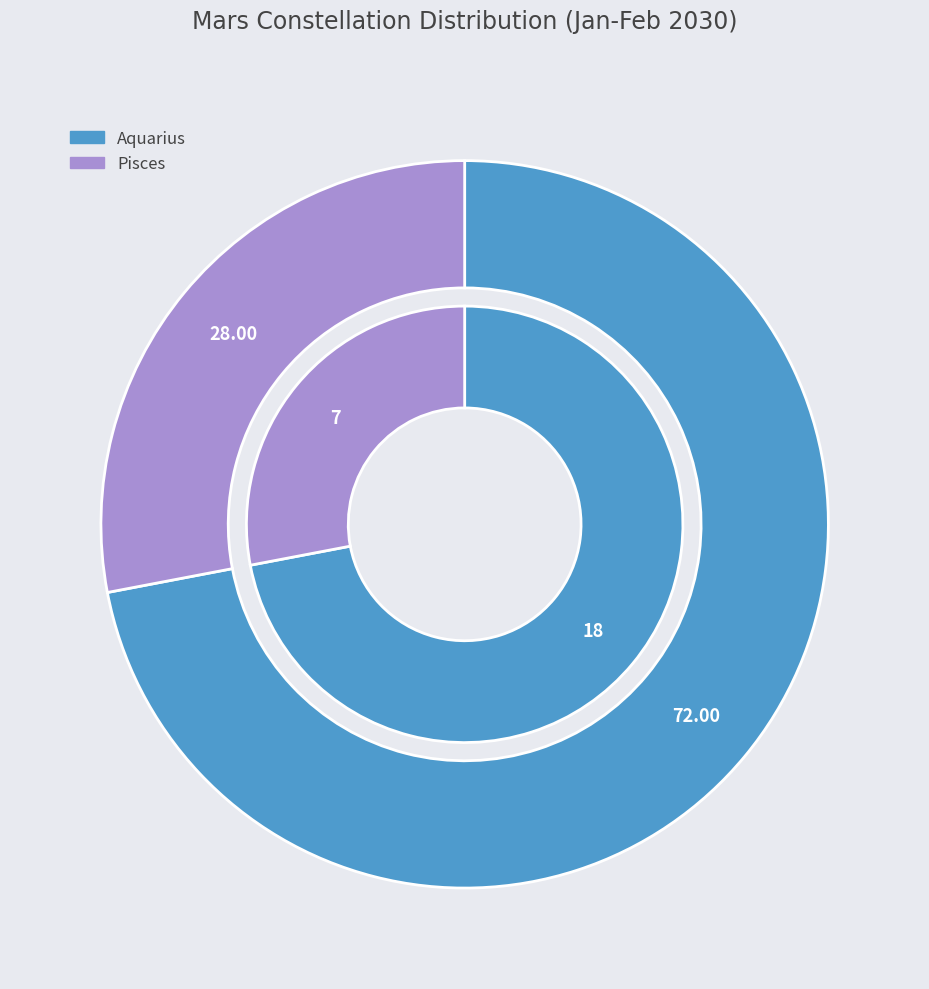

The Aquarius slice represents 82% of the pie. True or false?

False